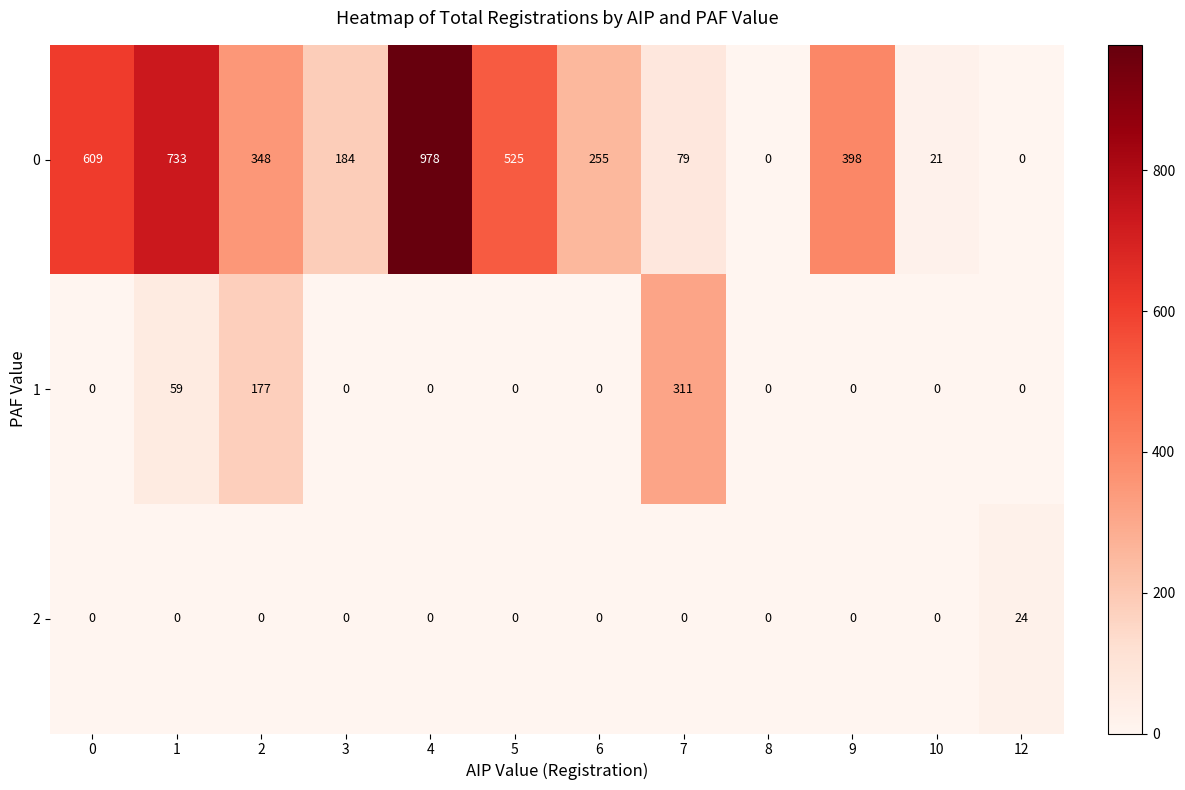

Rank the series by their maximum value, from lowest to highest.

2, 1, 0